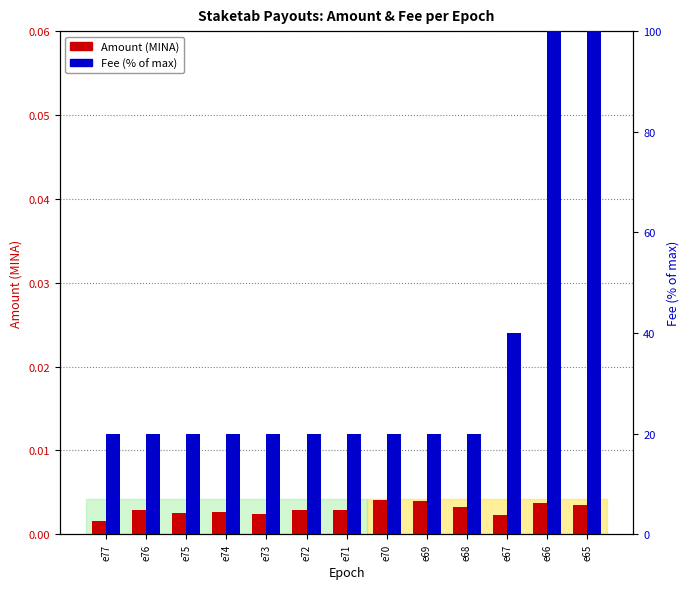

Between e71 and e70, which series saw the biggest shift?

Amount